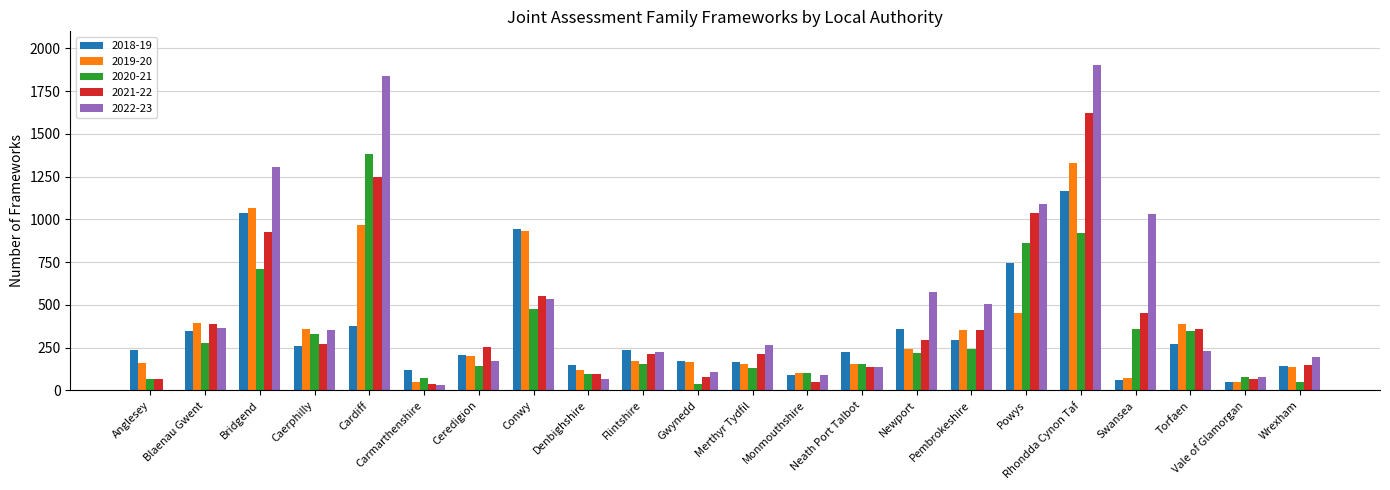

What is the approximate value of 2021-22 at Rhondda Cynon Taf?

1625